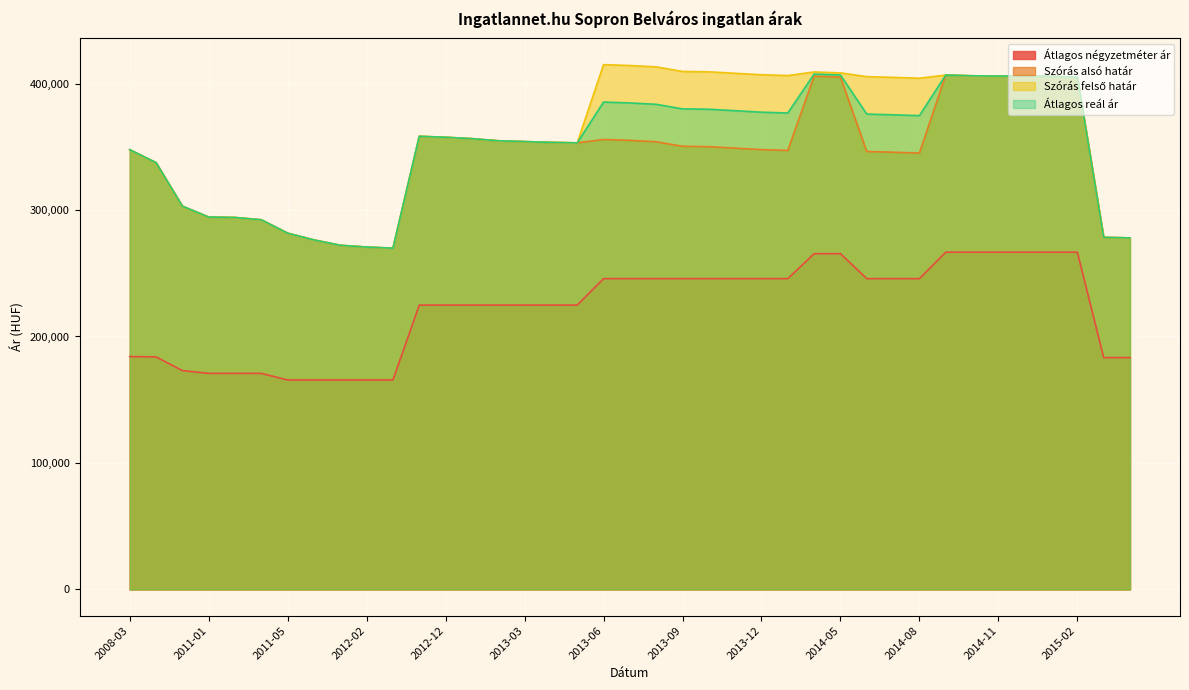

Rank the series at 2014-04 from highest to lowest value.

Szórás felső határ, Átlagos reál ár, Szórás alsó határ, Átlagos négyzetméter ár